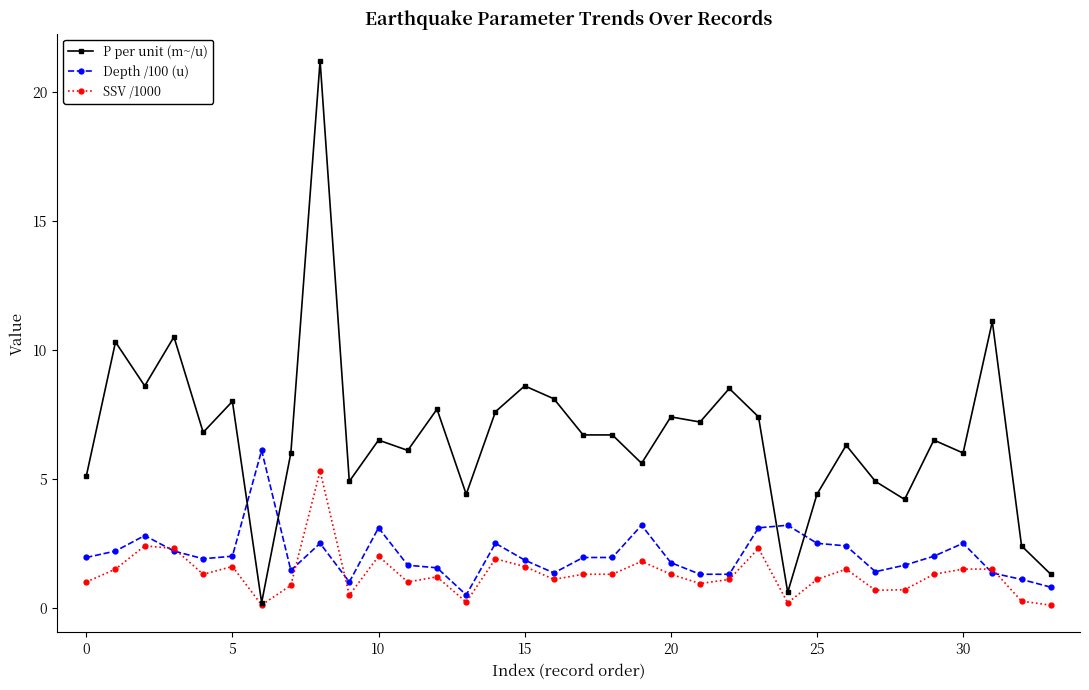

What is the maximum value shown in the chart?

21.2